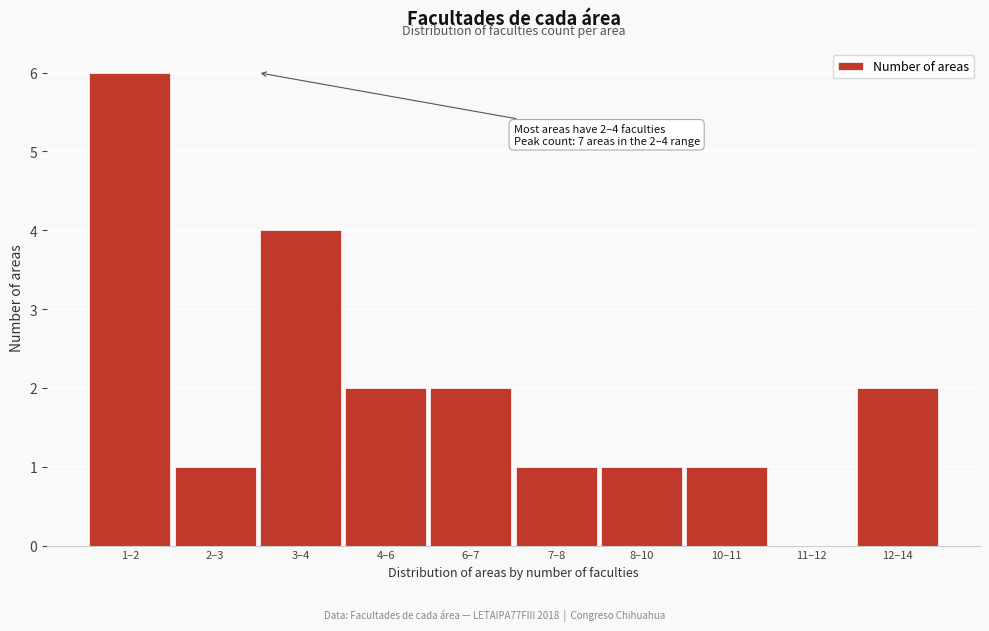

Reading left to right, extract all data points from this chart.

1–2=6	2–3=1	3–4=4	4–6=2	6–7=2	7–8=1	8–10=1	10–11=1	11–12=0	12–14=2